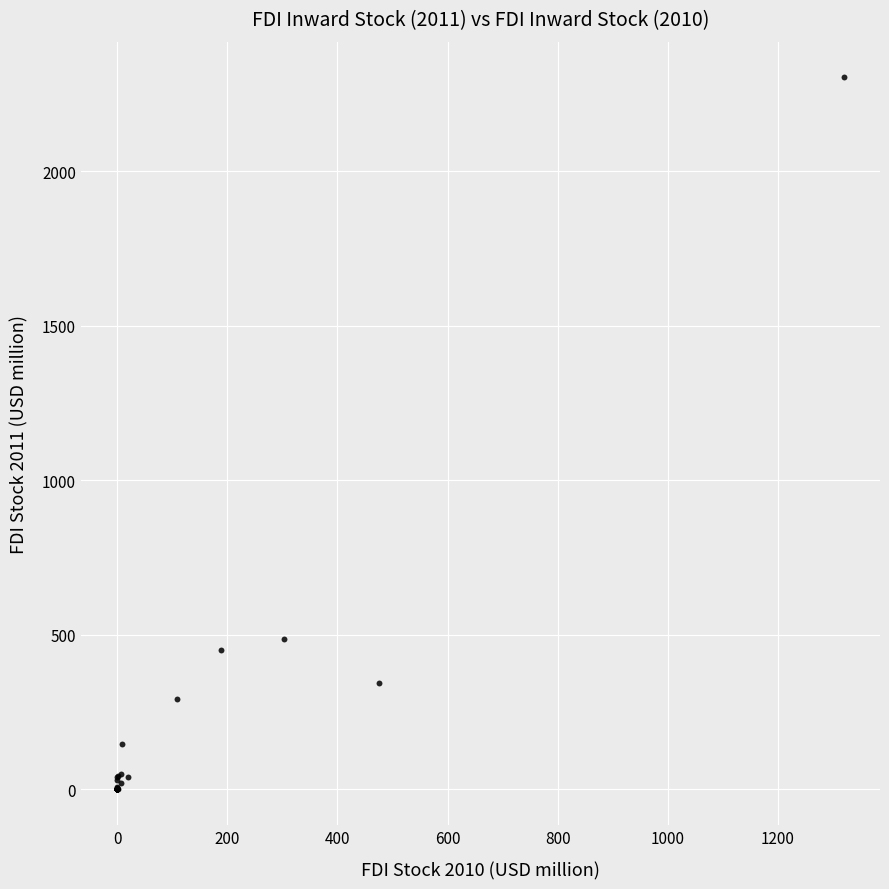

What Y value in the scatter plot is closest to 1151?

486.3